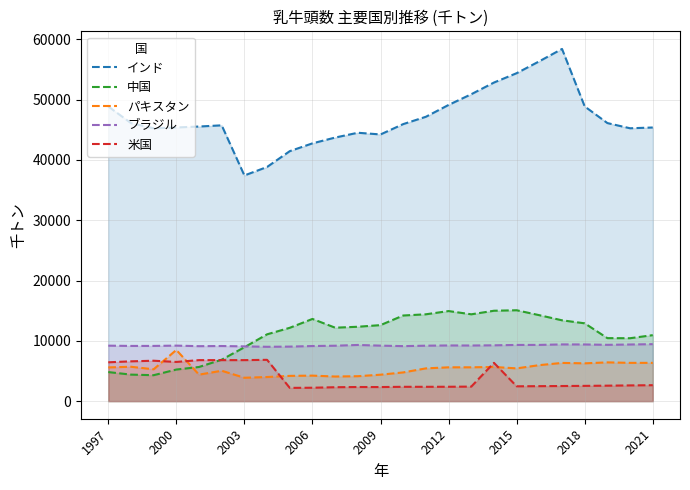

What is the approximate value of 中国 at 2012?

14939